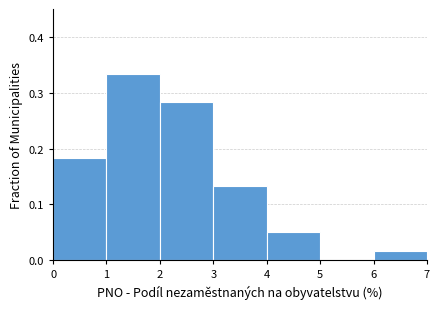

Reading left to right, transcribe this chart: for each bar, give the range it covers on the x-axis and its height. The values are not printed on the chart, so give them approximately, as read against the axis.

0 to 1: 0.18
1 to 2: 0.33
2 to 3: 0.28
3 to 4: 0.13
4 to 5: 0.05
5 to 6: 0
6 to 7: 0.02